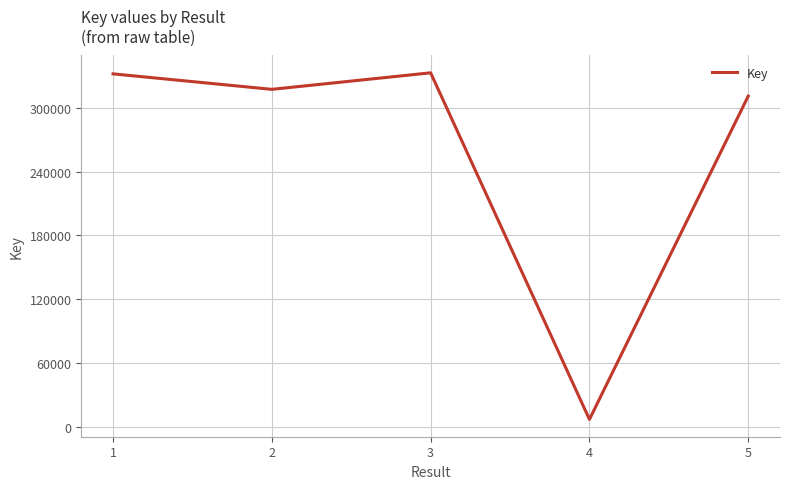

Is it true that the value at 5 is 311299?

True